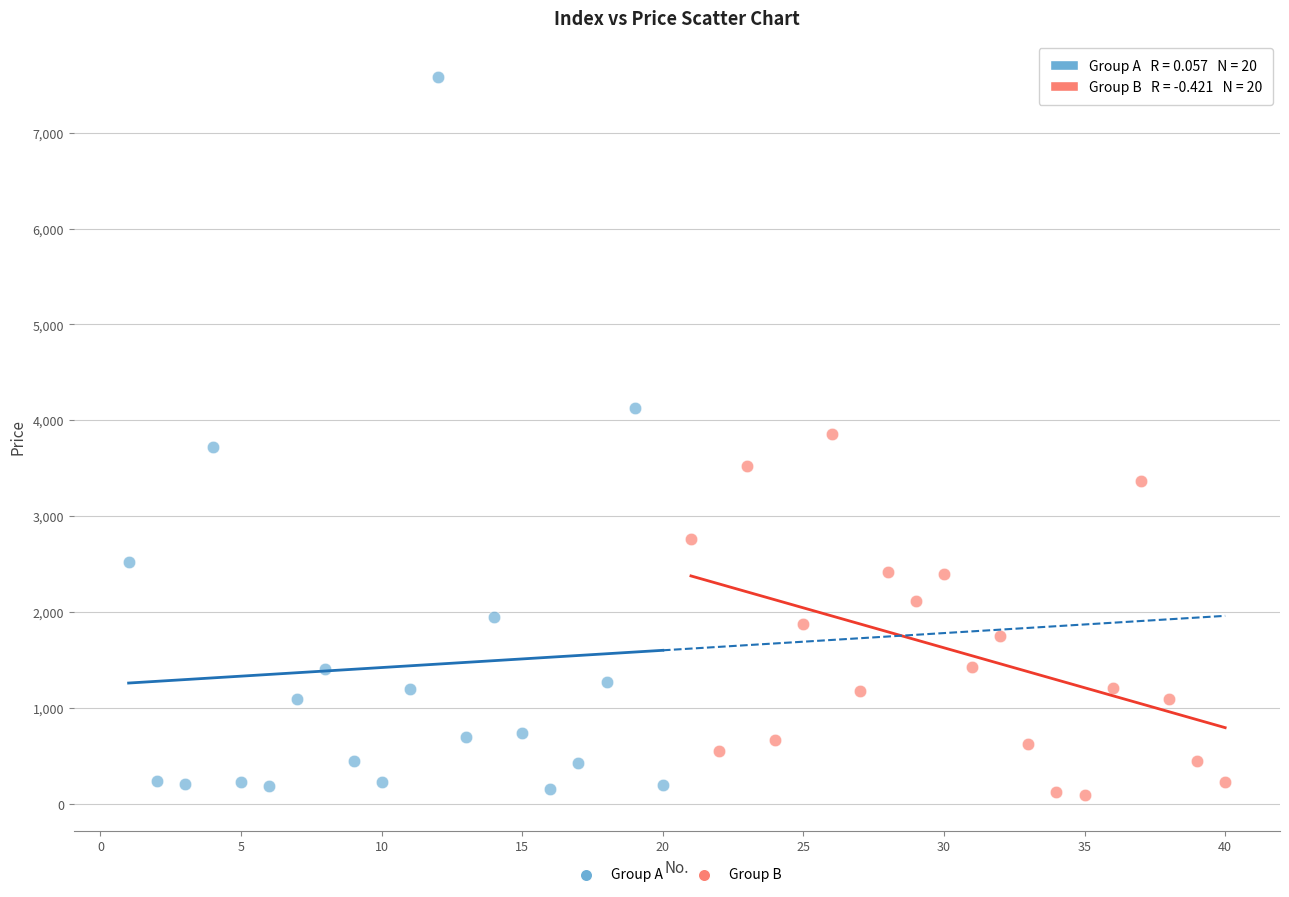

Which series reaches the maximum Y coordinate?

Group A